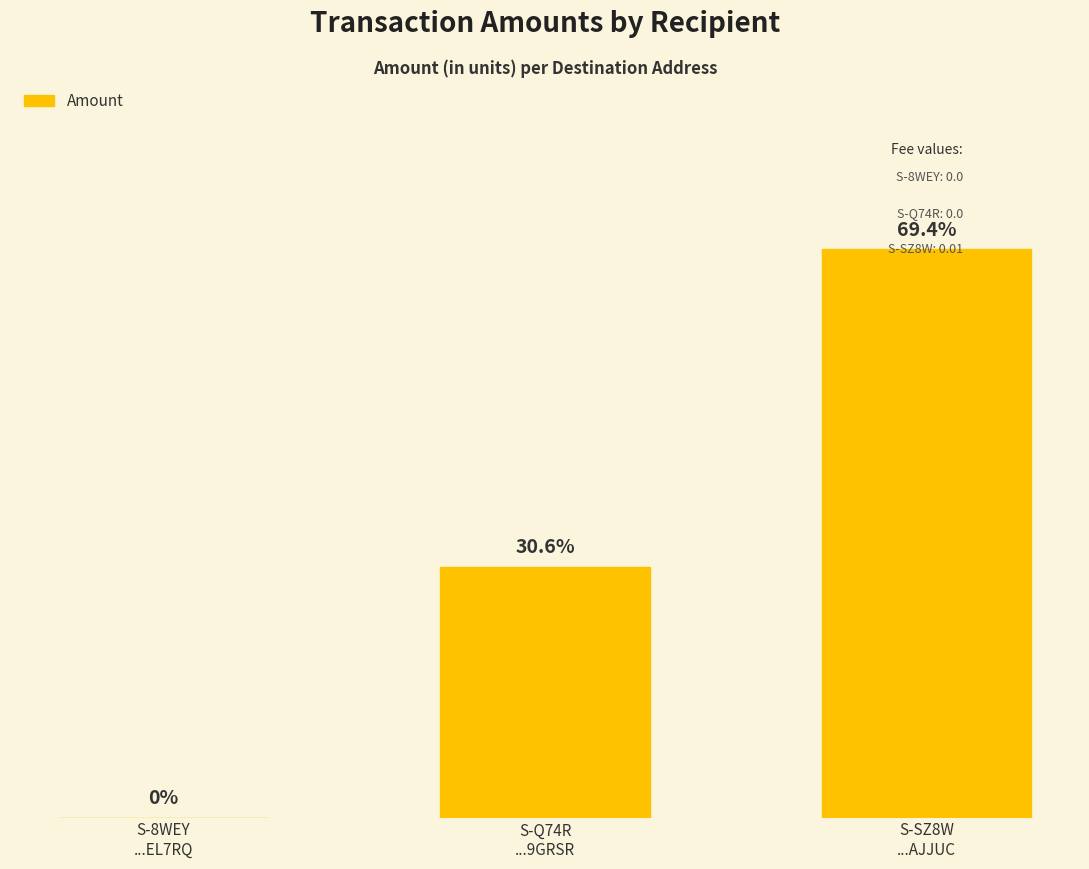

Between S-Q74R
...9GRSR and S-8WEY
...EL7RQ, which is larger?

S-Q74R
...9GRSR